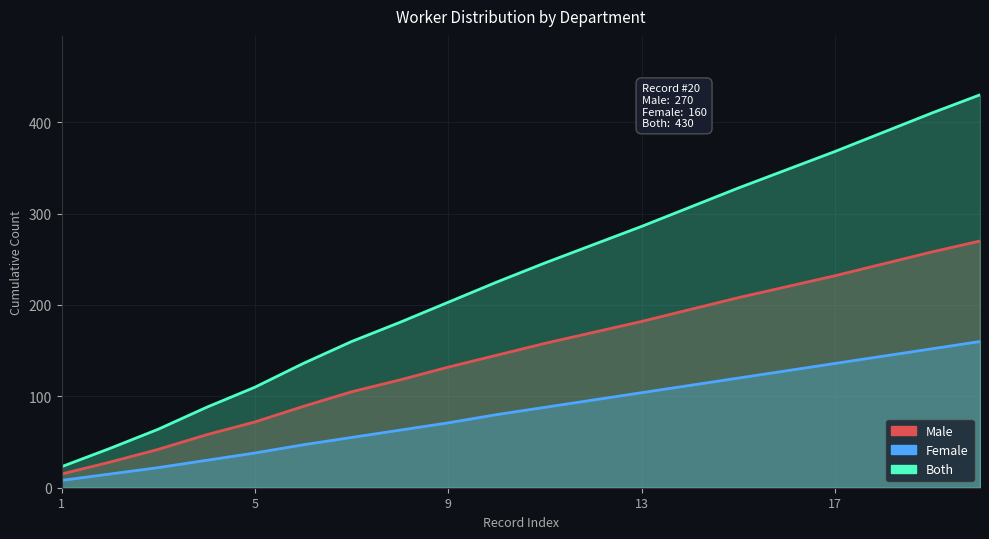

Reading right to left, list all the values displayed in this chart.

Male: 270	258	245	232	220	208	195	182	170	158	145	132	118	105	89	72	58	42	28	15
Female: 160	152	144	136	128	120	112	104	96	88	80	71	63	55	47	38	30	22	15	8
Both: 430	410	389	368	348	328	307	286	266	246	225	203	181	160	136	110	88	64	43	23